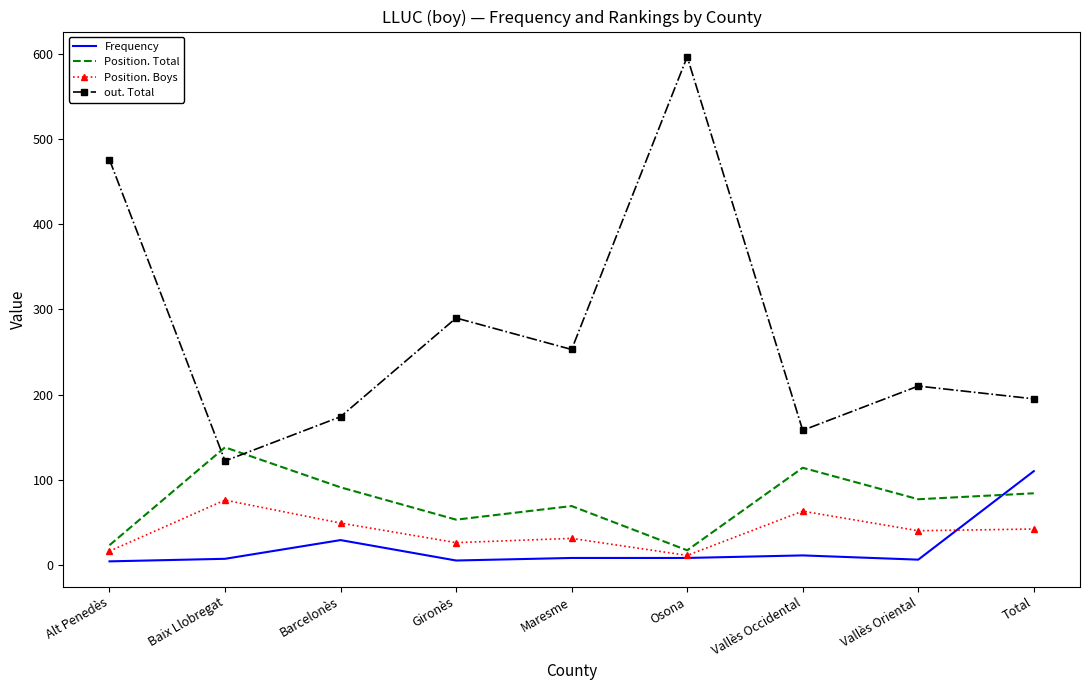

Which series has the largest total across all categories?

out. Total